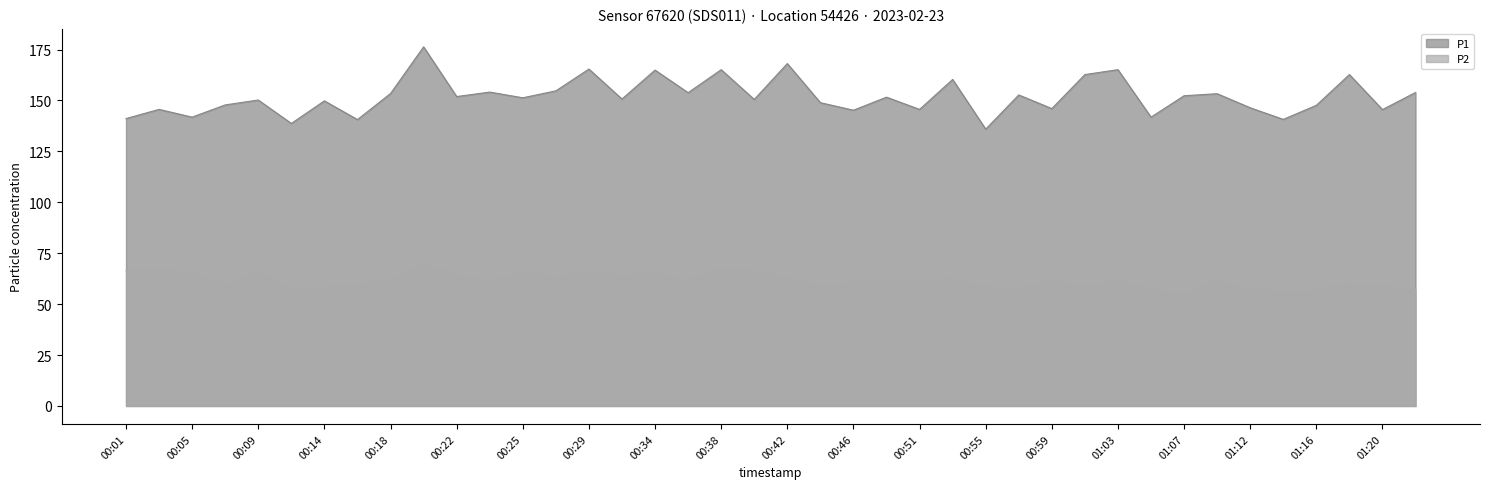

Where is the first local minimum for P2?

00:07